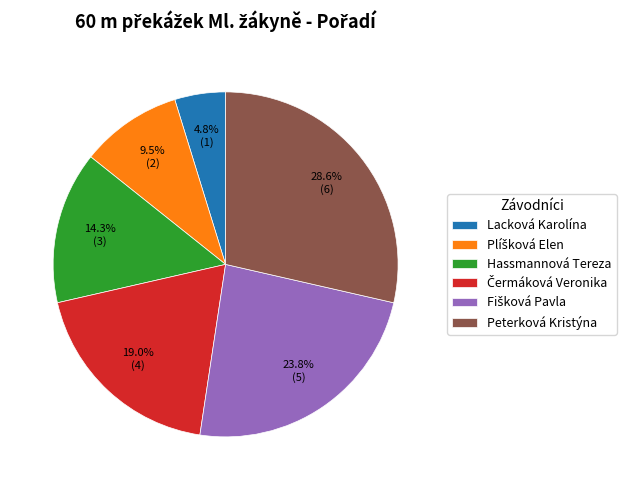

What percentage is the Peterková Kristýna slice, to the nearest percent?

29%